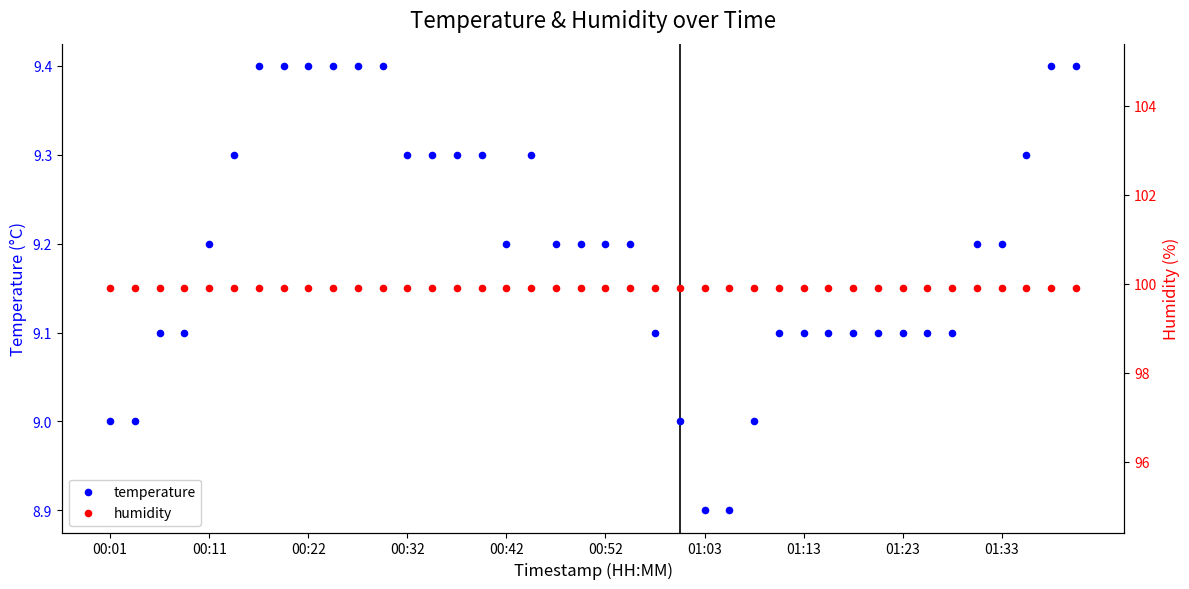

Which series has the largest total across all categories?

humidity